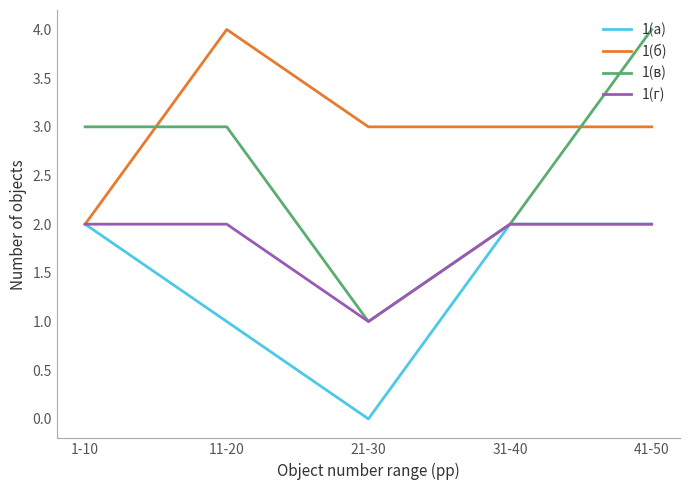

Rank the series at 11-20 from highest to lowest value.

1(б), 1(в), 1(г), 1(а)